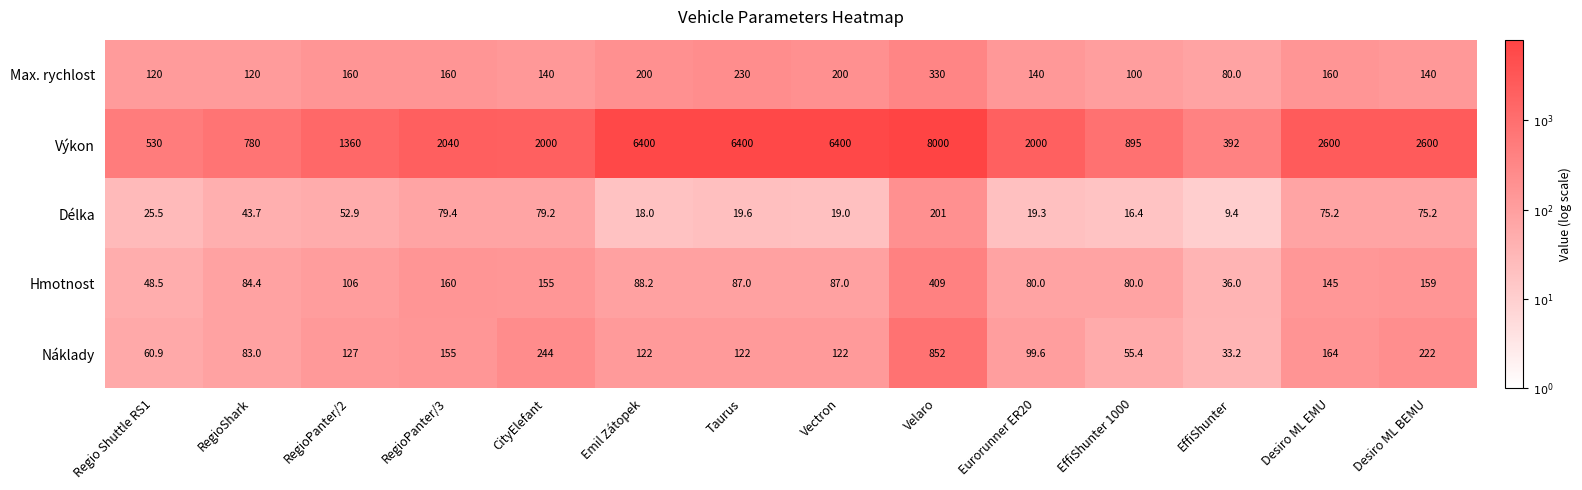

Which series has the widest spread of values?

Výkon